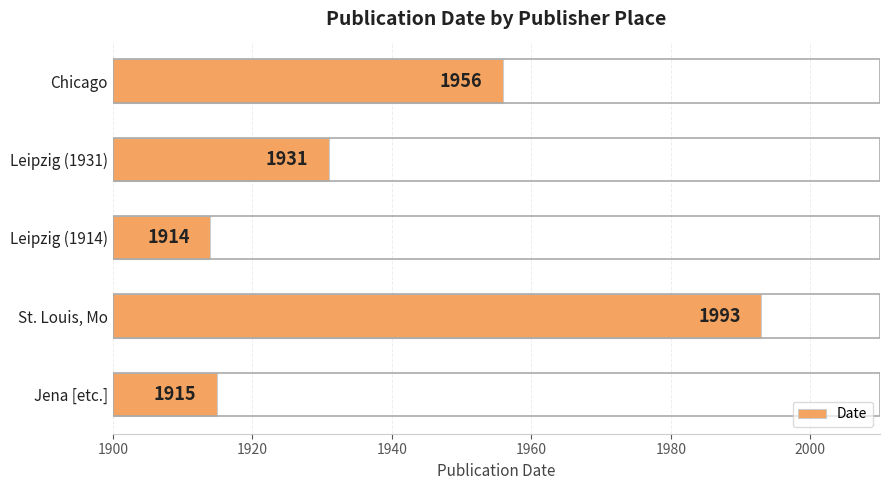

List the labels in order of value, smallest first.

Leipzig (1914), Jena [etc.], Leipzig (1931), Chicago, St. Louis, Mo